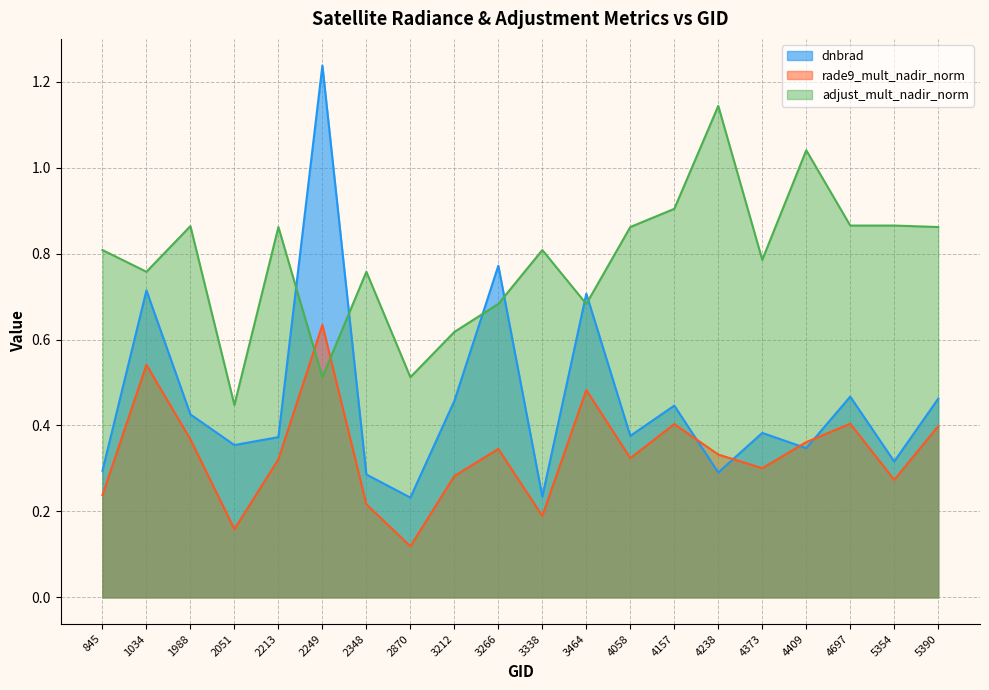

Is the value of rade9_mult_nadir_norm at 5354 greater than the value of adjust_mult_nadir_norm at 4238?

No